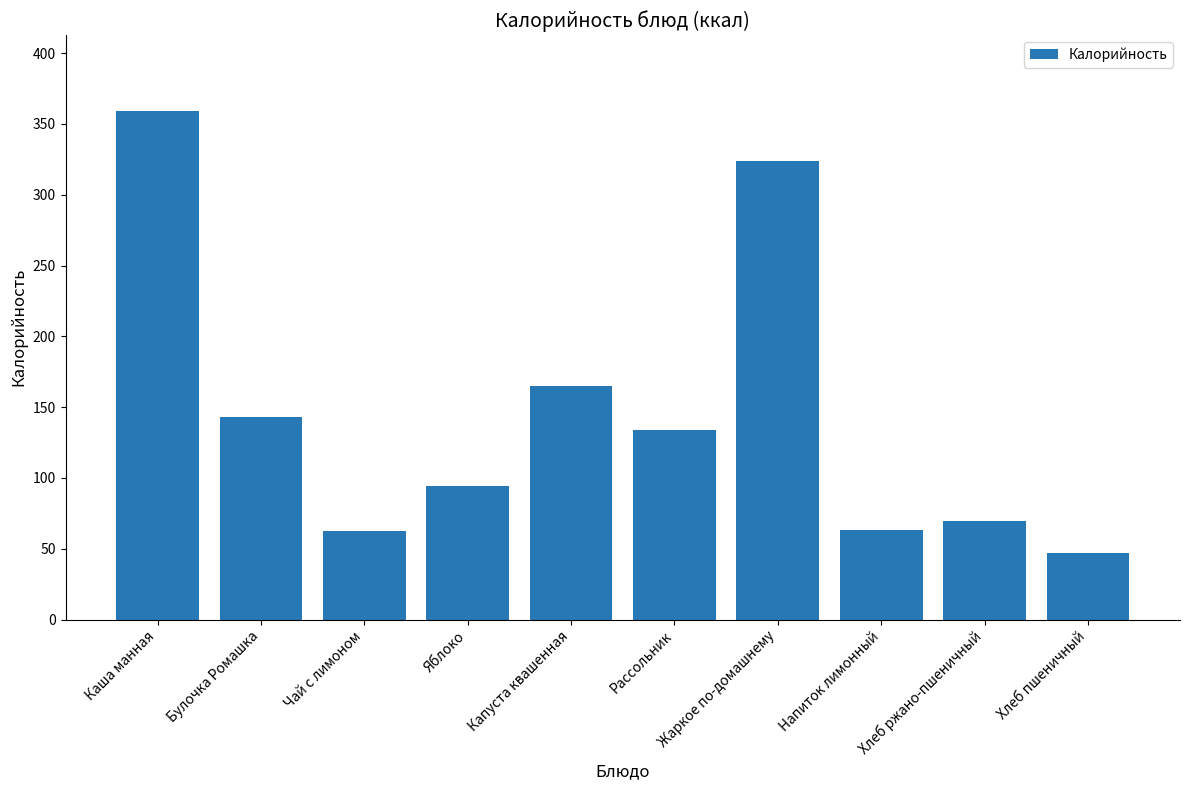

How many data points does each series have?

10